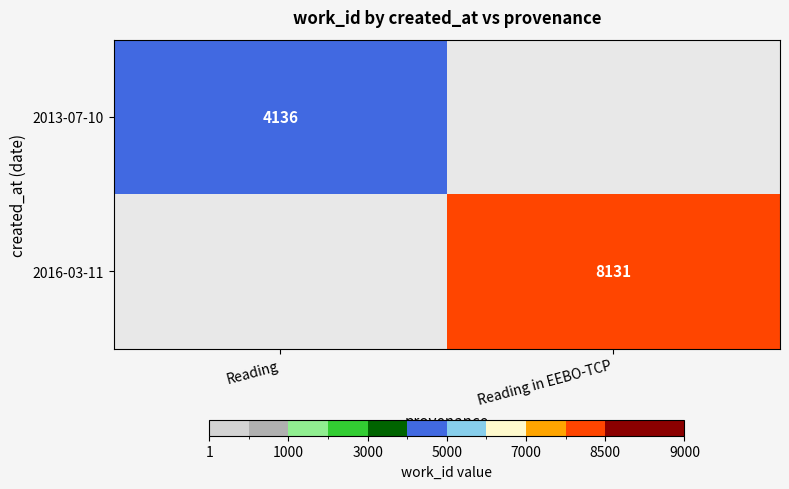

True or false: 2016-03-11 has a value of 8131 at Reading in EEBO-TCP.

True